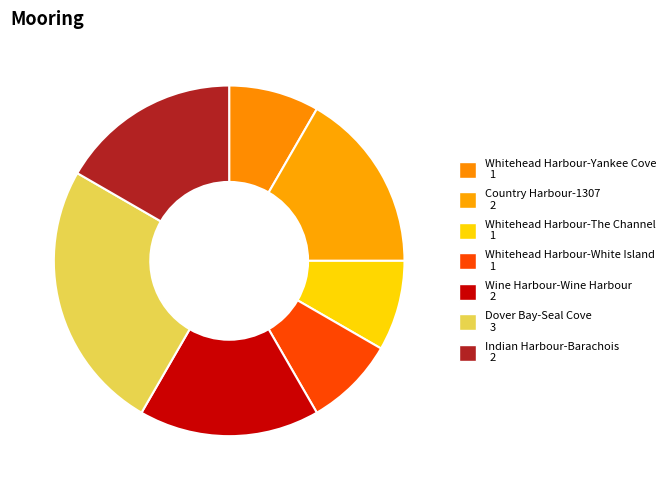

What is the largest slice in the pie chart?

Dover Bay-Seal Cove